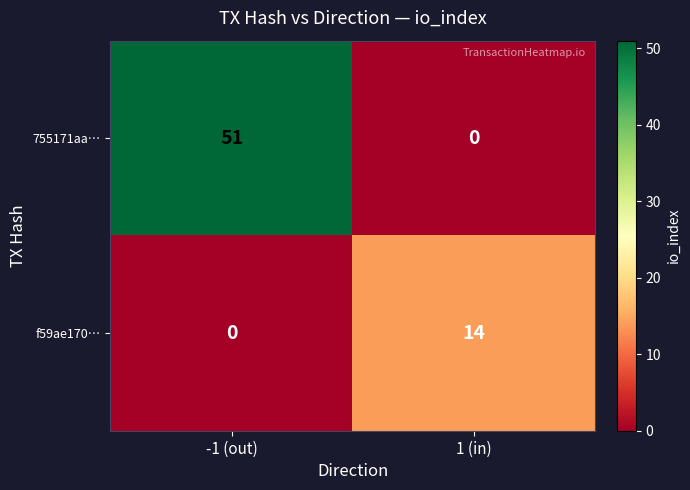

What is the difference between the 755171aa… values at 1 (in) and -1 (out)?

51